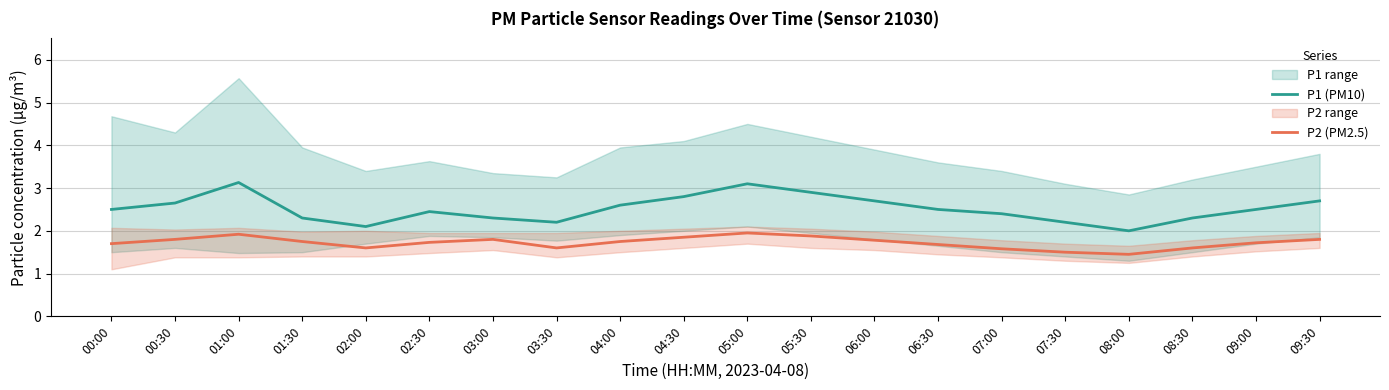

How many data points does each series have?

20